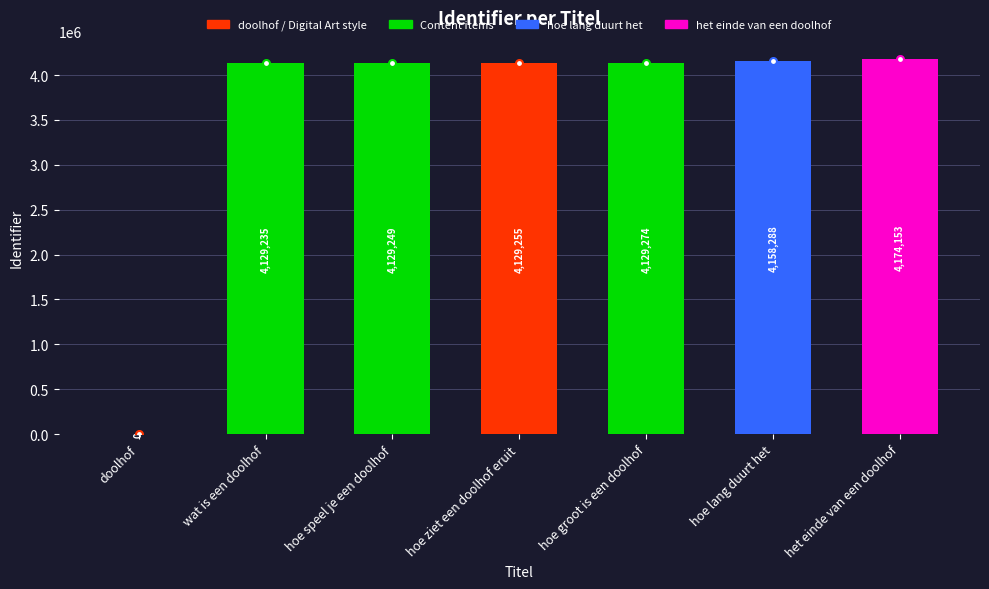

The chart shows a value of 0 at doolhof. True or false?

True